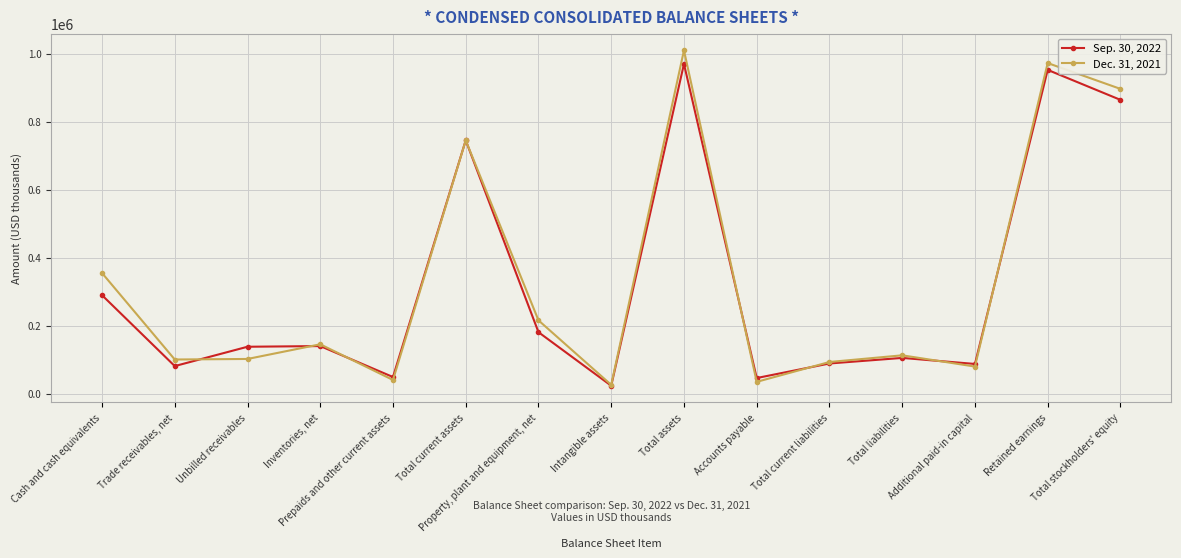

Between Intangible assets and Total current liabilities, which series saw the biggest shift?

Dec. 31, 2021